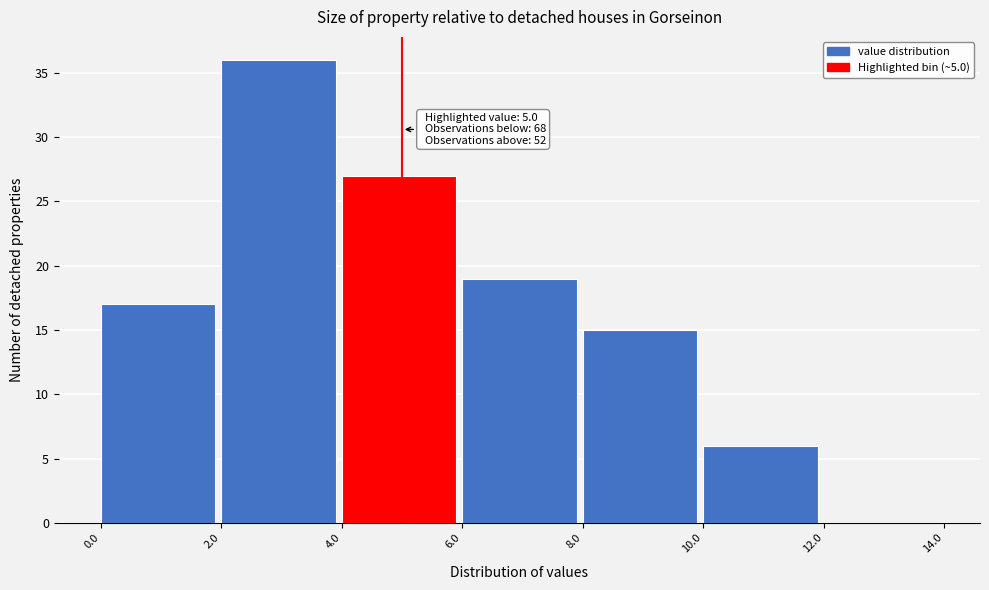

Over which range of the x-axis is the bar tallest?

2.0 to 4.0